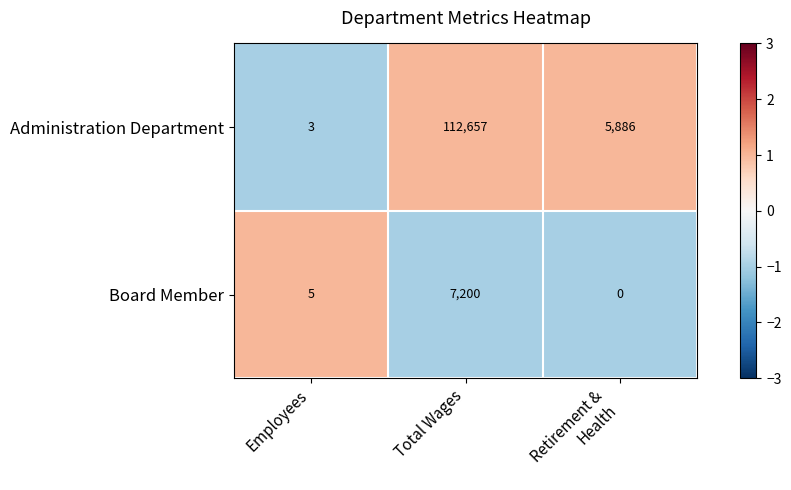

Reading left to right, what are all the values shown in this chart?

Administration Department: 3	112657	5886
Board Member: 5	7200	0